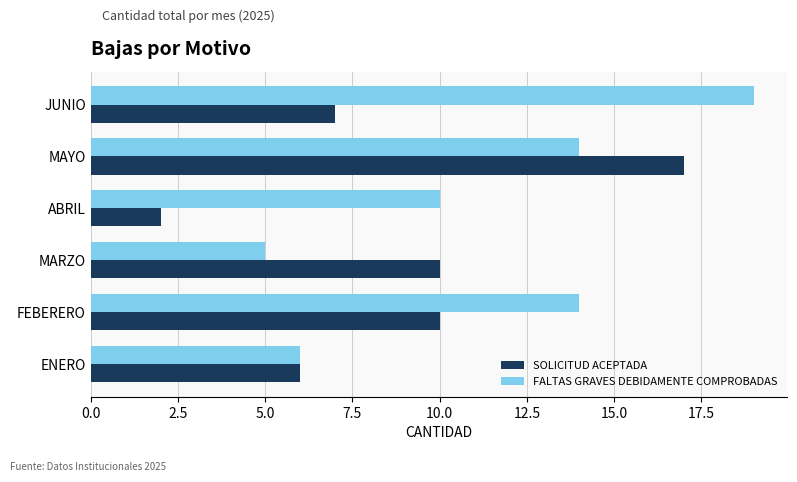

The value of FALTAS GRAVES DEBIDAMENTE COMPROBADAS at JUNIO is 25. True or false?

False